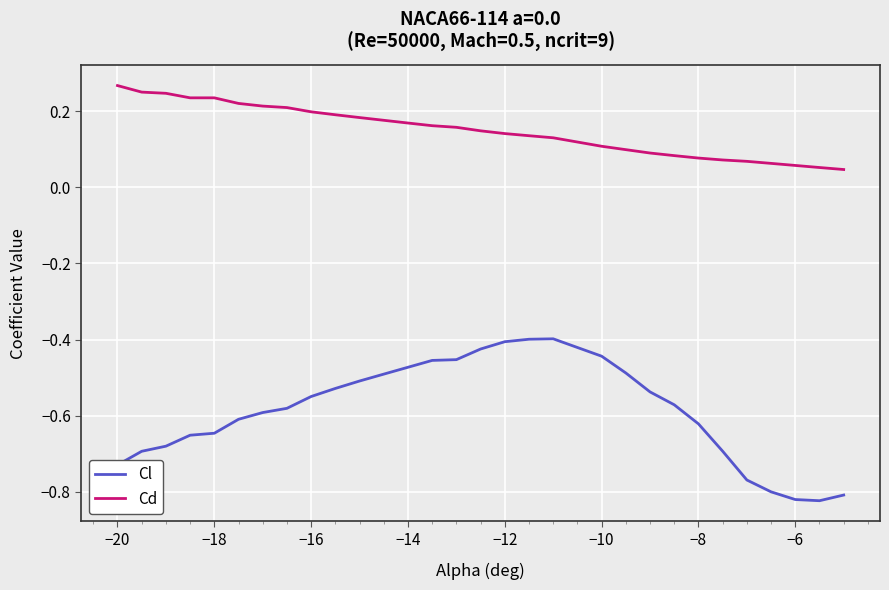

Which series has the largest range (max minus min)?

Cl